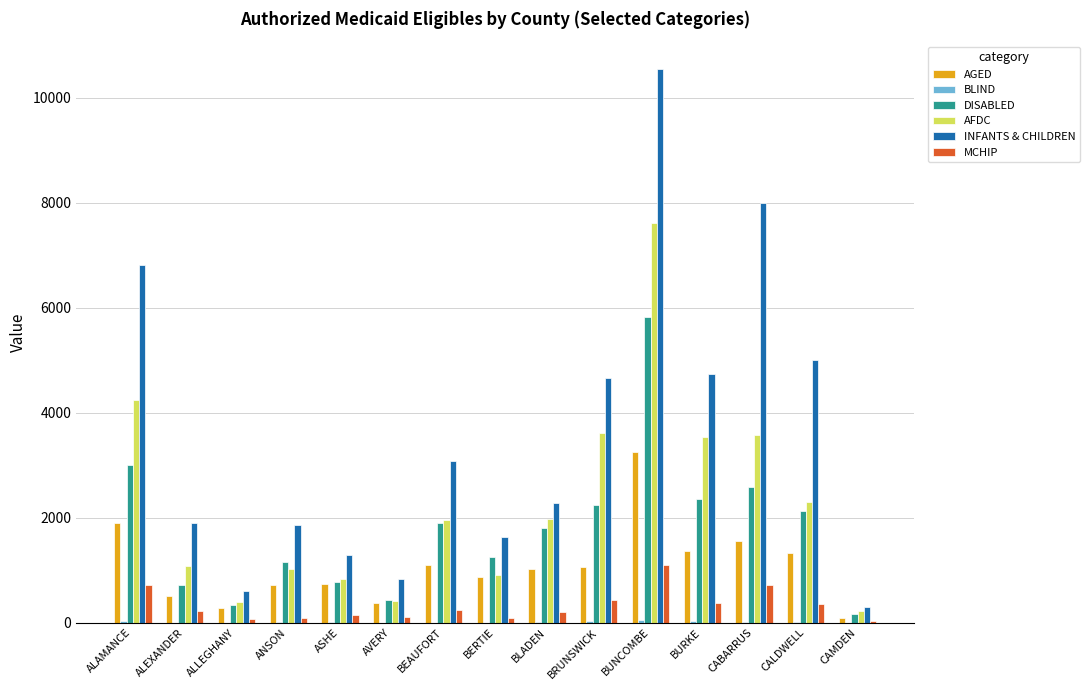

Between BEAUFORT and CALDWELL, which series saw the biggest shift?

INFANTS & CHILDREN